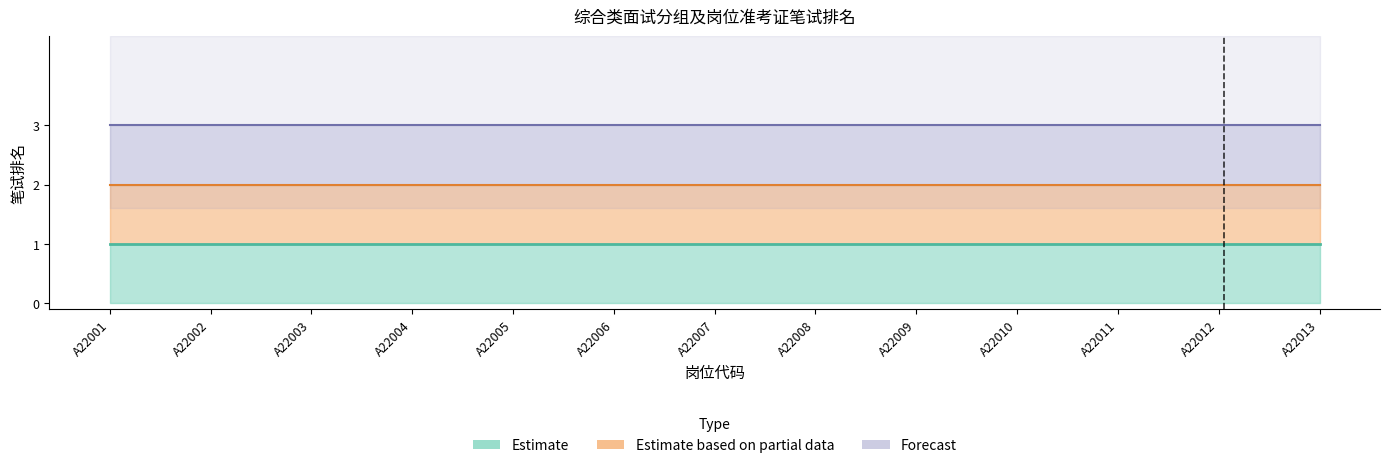

How many lines are shown in the chart?

3